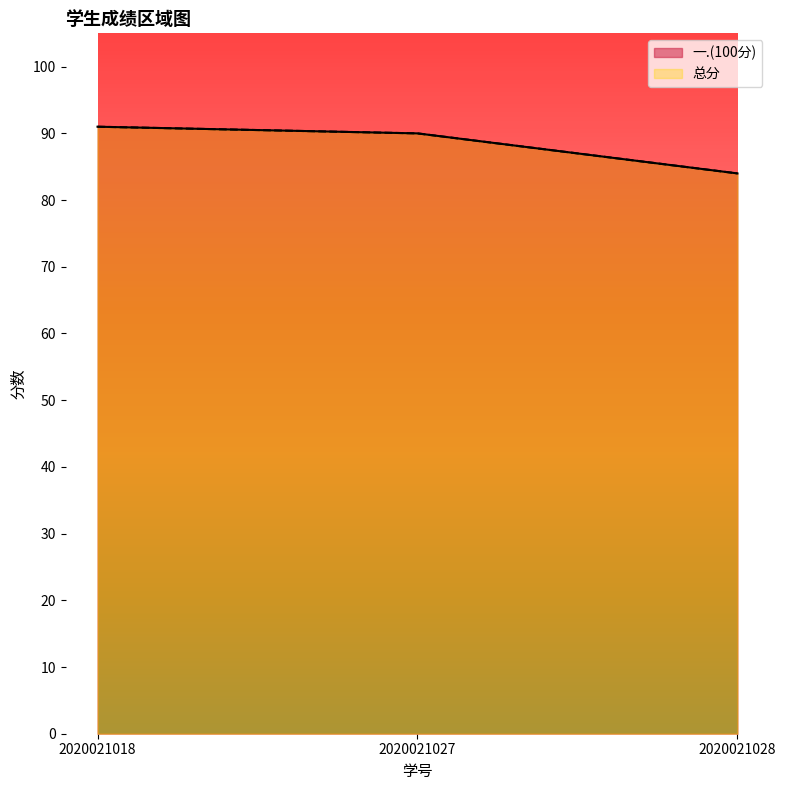

What is the value of the 总分 point at the 1st from the left?

91